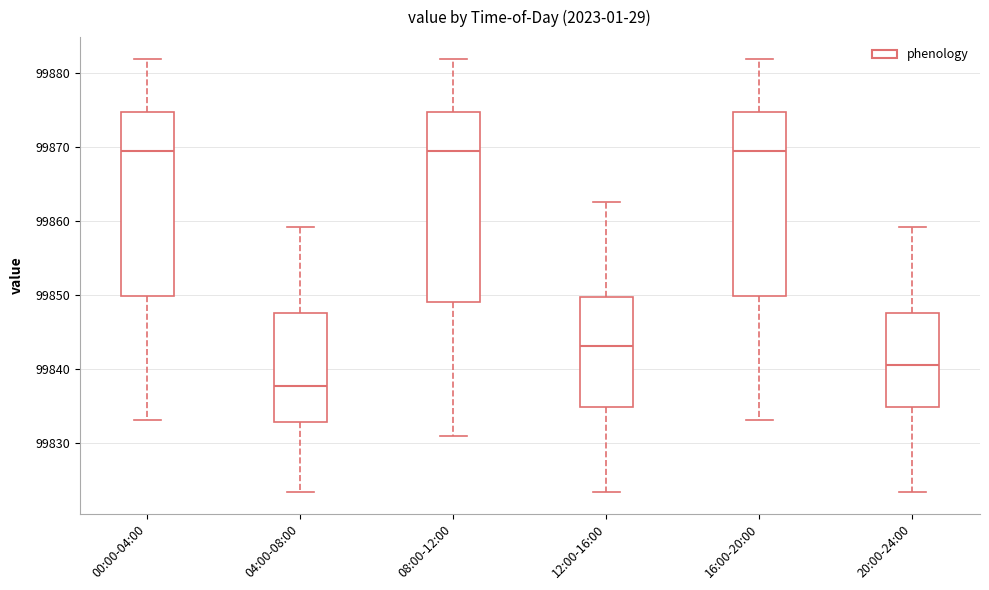

Where does the median line of the box for 04:00-08:00 sit on the y-axis? The values are not printed on the chart, so give them approximately, as read against the axis.

99838